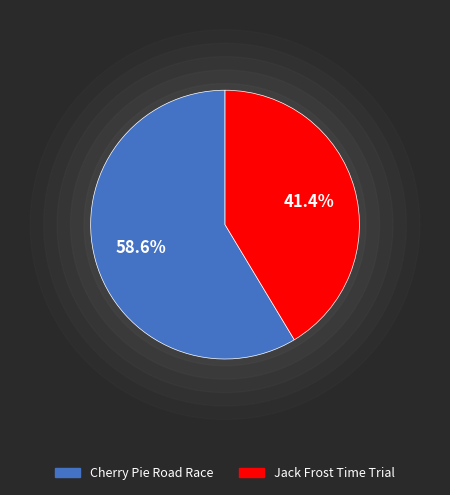

The Cherry Pie Road Race slice represents 47% of the pie. True or false?

False